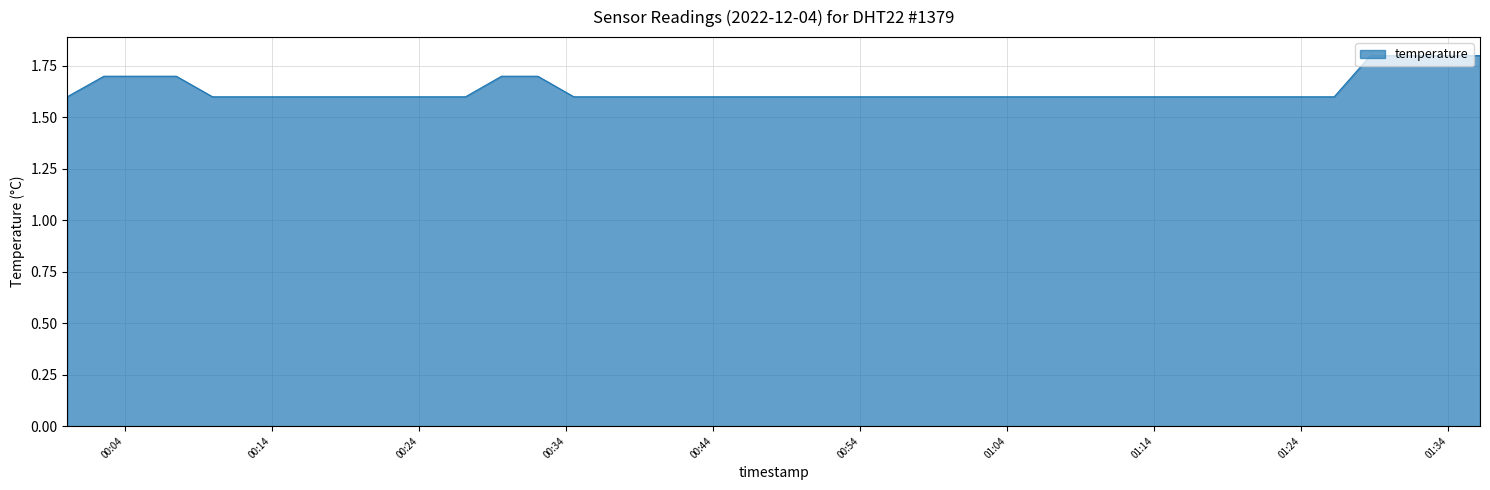

What is the smallest value displayed?

1.6